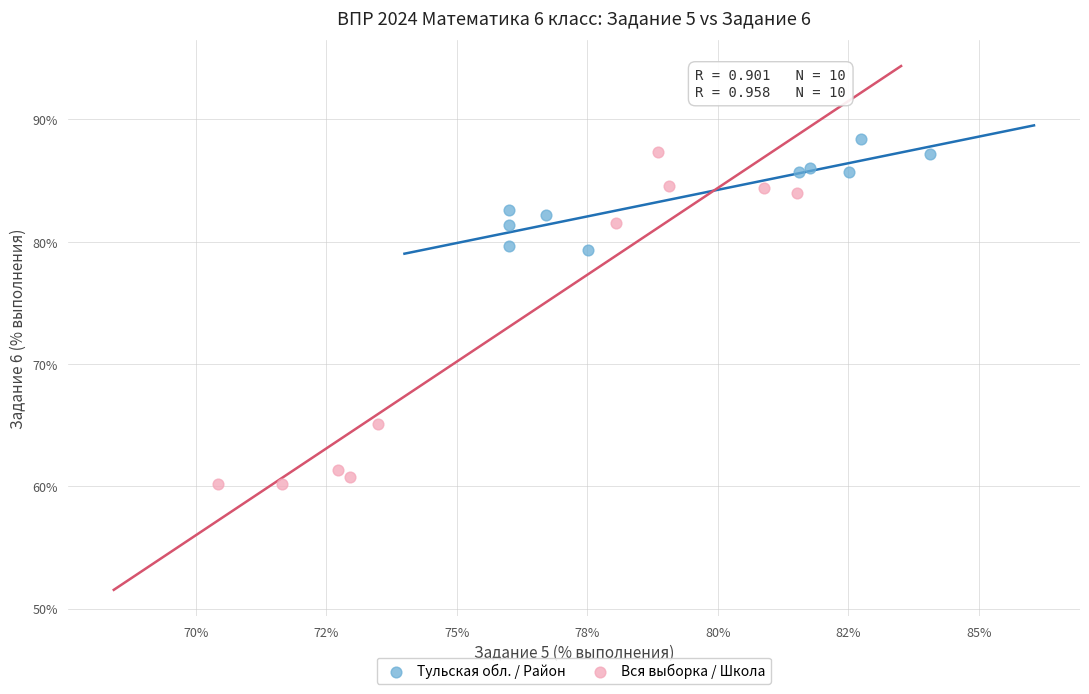

What are all the series names shown in the legend?

Тульская обл. / Район, Вся выборка / Школа